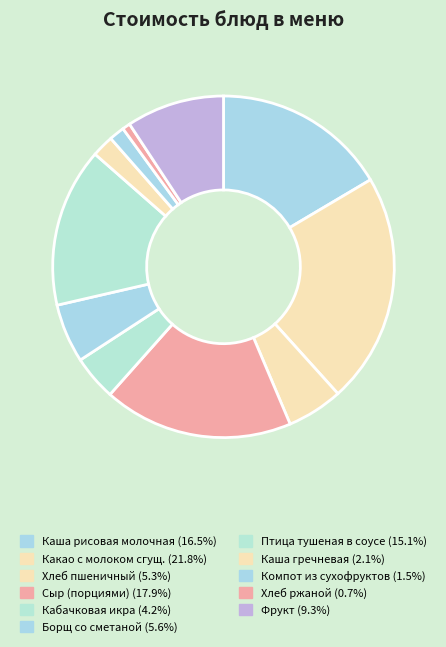

Count the number of slices in the pie.

11